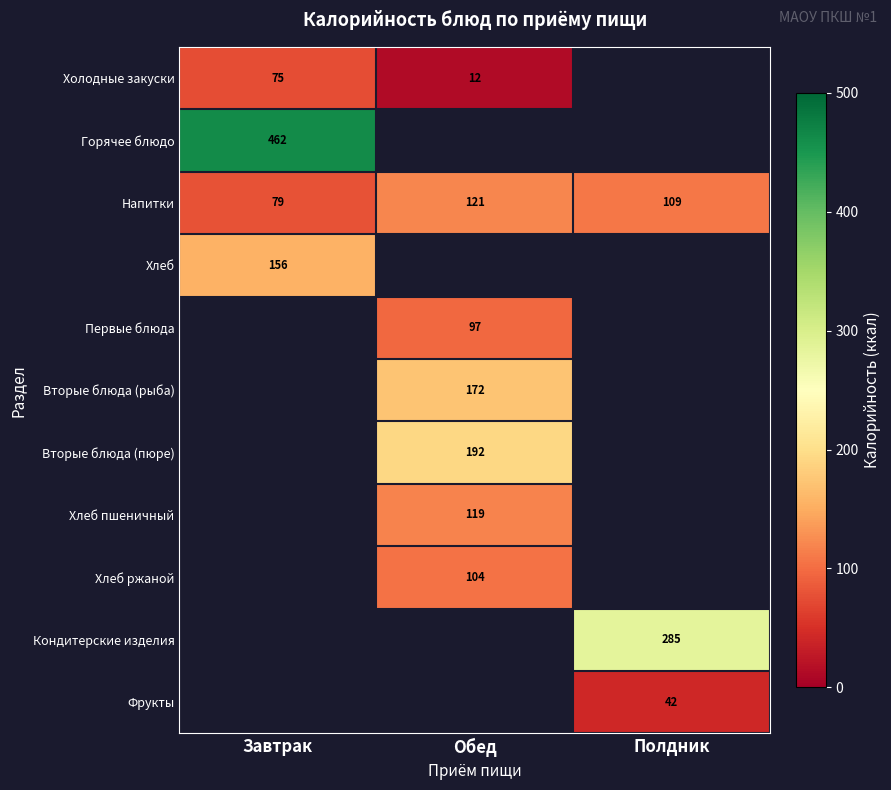

What is the difference between the Холодные закуски values at Обед and Завтрак?

63